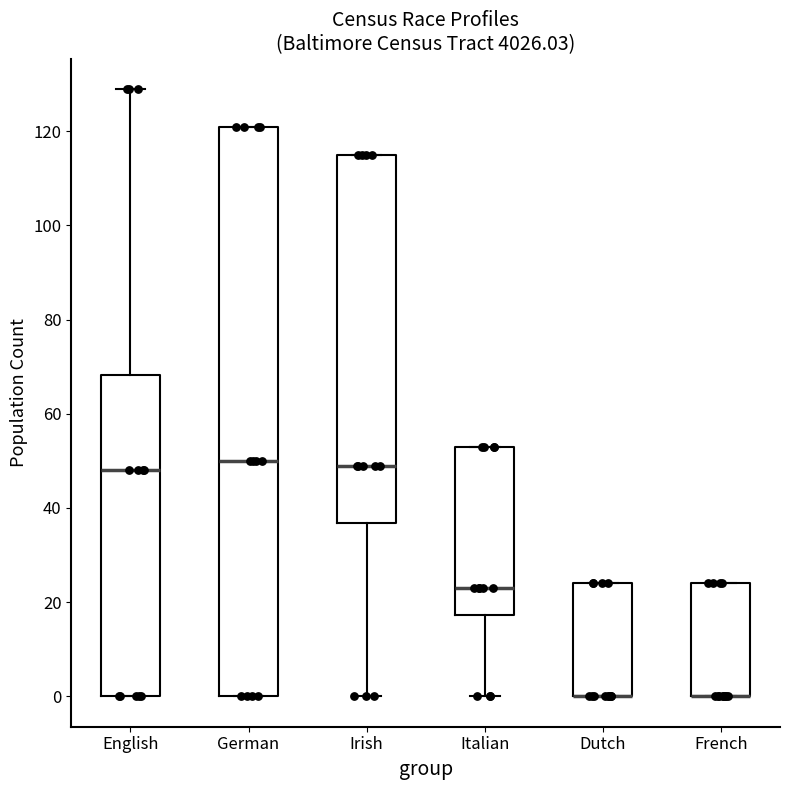

Reading left to right, read every box against the y-axis: the position of its median line, the range the box covers, and the ends of its whiskers. The values are not printed on the chart, so give them approximately, as read against the axis.

English: median 48, box 0 to 68, whiskers 0 to 130
German: median 50, box 0 to 122, whiskers 0 to 122
Irish: median 50, box 36 to 116, whiskers 0 to 116
Italian: median 24, box 18 to 54, whiskers 0 to 54
Dutch: median 0 (drawn on the box's lower edge), box 0 to 24, whiskers 0 to 24
French: median 0 (drawn on the box's lower edge), box 0 to 24, whiskers 0 to 24